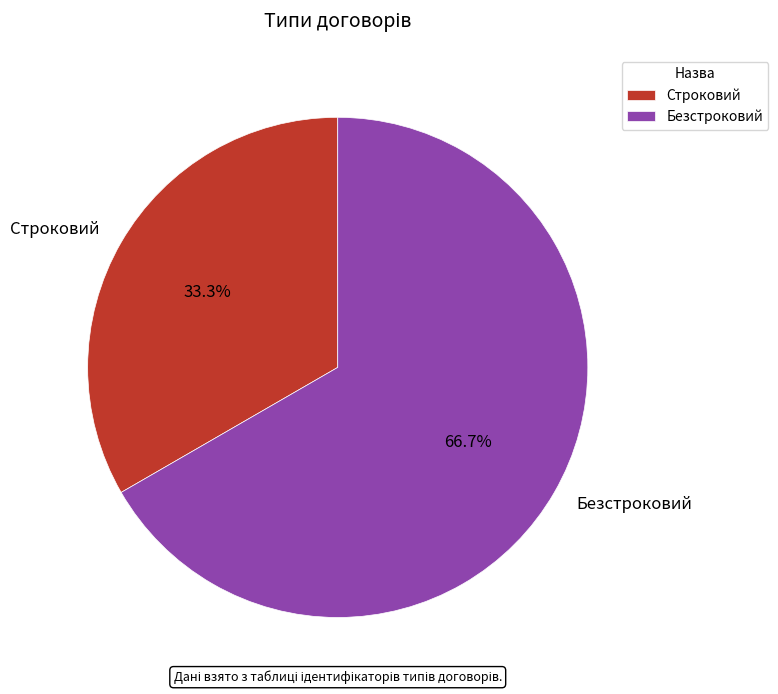

What portion of the pie excludes Безстроковий?

33.3%